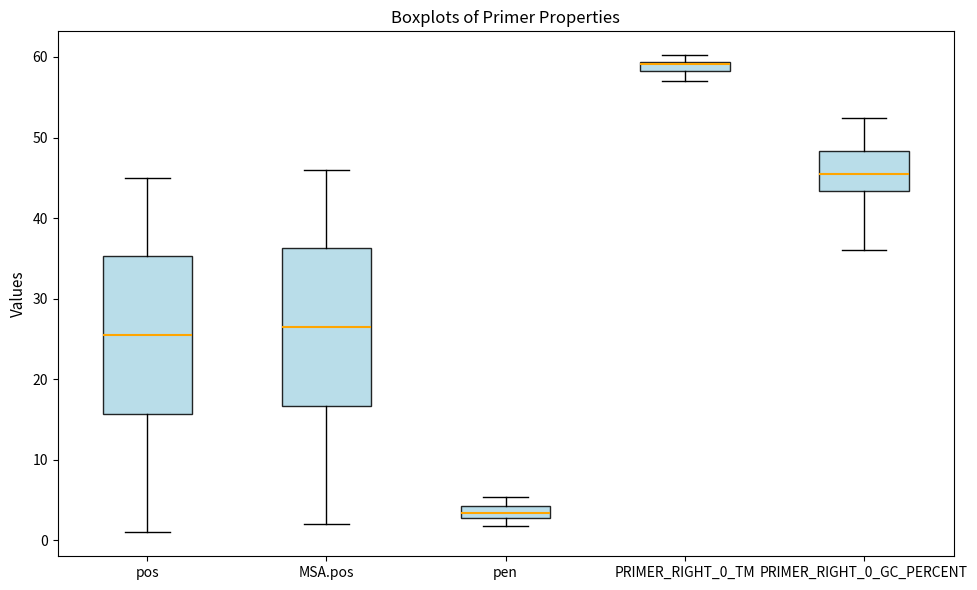

Which box's median line is the highest?

PRIMER_RIGHT_0_TM